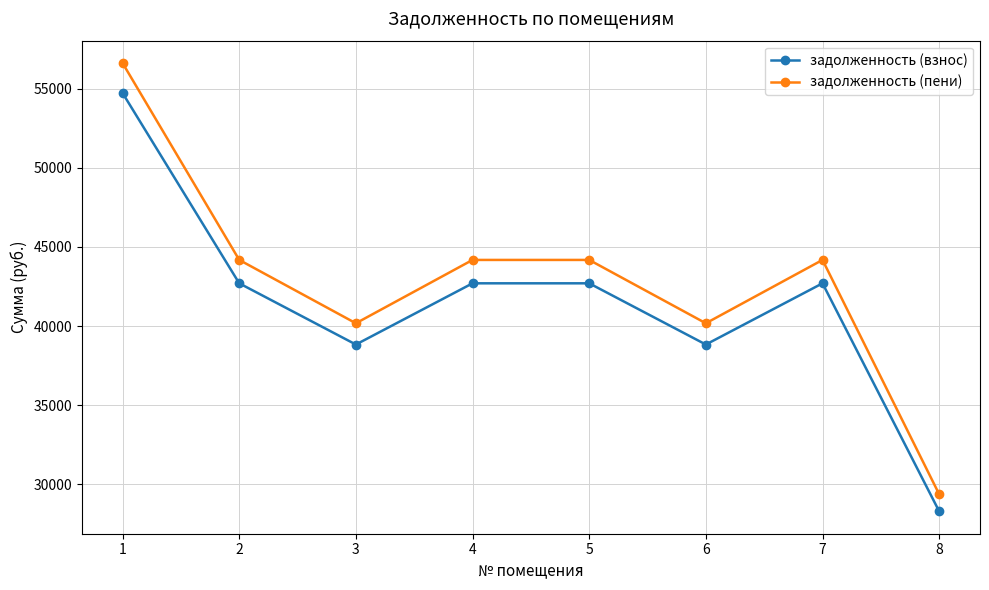

At which category does the chart reach its minimum across all series?

8